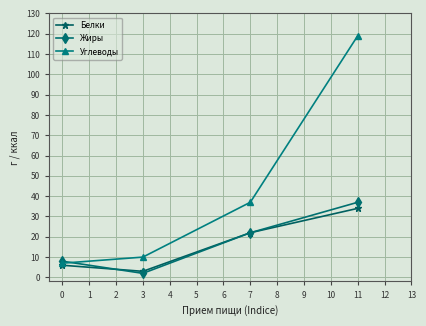

In Белки, how many points are lower than both neighbors (excluding endpoints)?

1